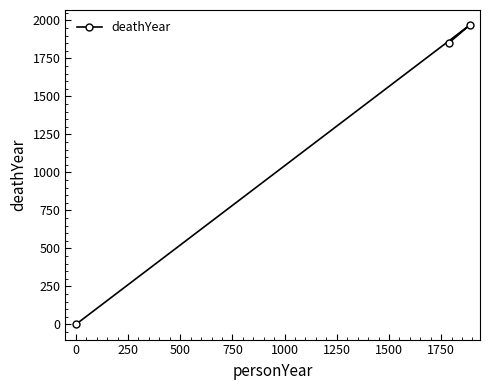

Reading left to right, list all the values displayed in this chart.

0	1854	1968